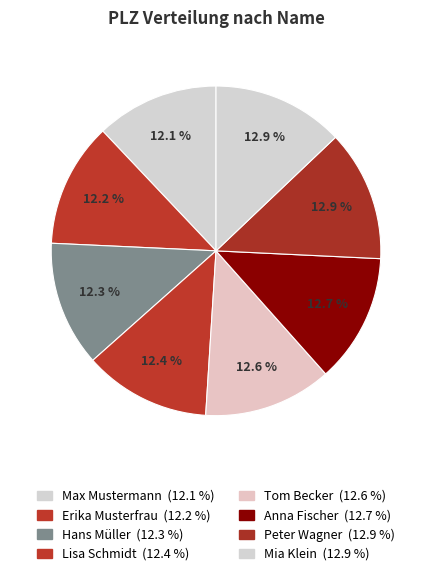

The Hans Müller slice represents 12% of the pie. True or false?

True